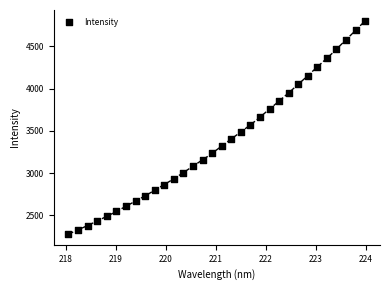

What is the range of Y values (max minus min)?

2525.5